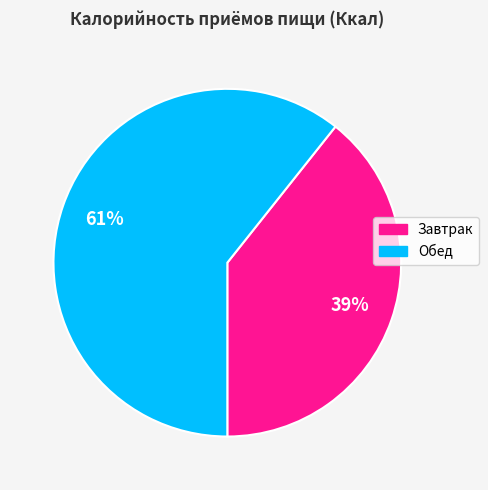

Do Завтрак and Обед together represent more than half of the pie?

Yes